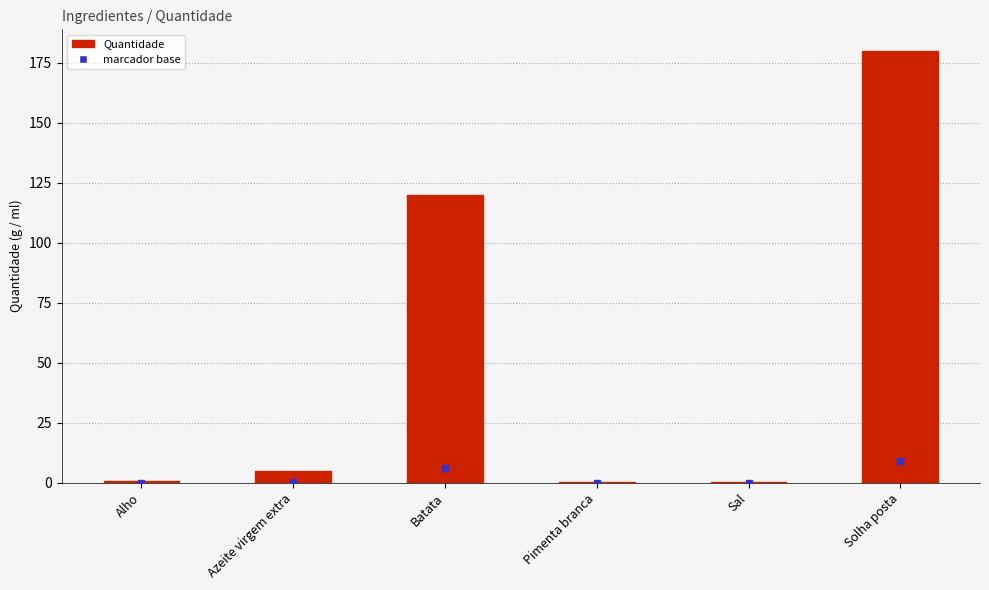

What is the average value?

50.9